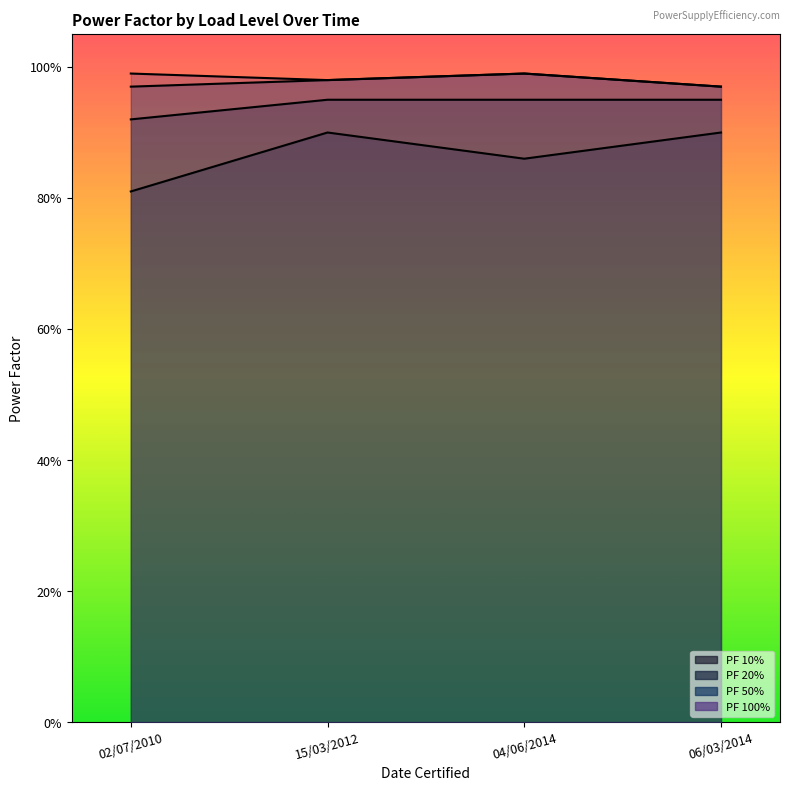

True or false: PF 20% has more than 1 points higher than both neighbors.

False